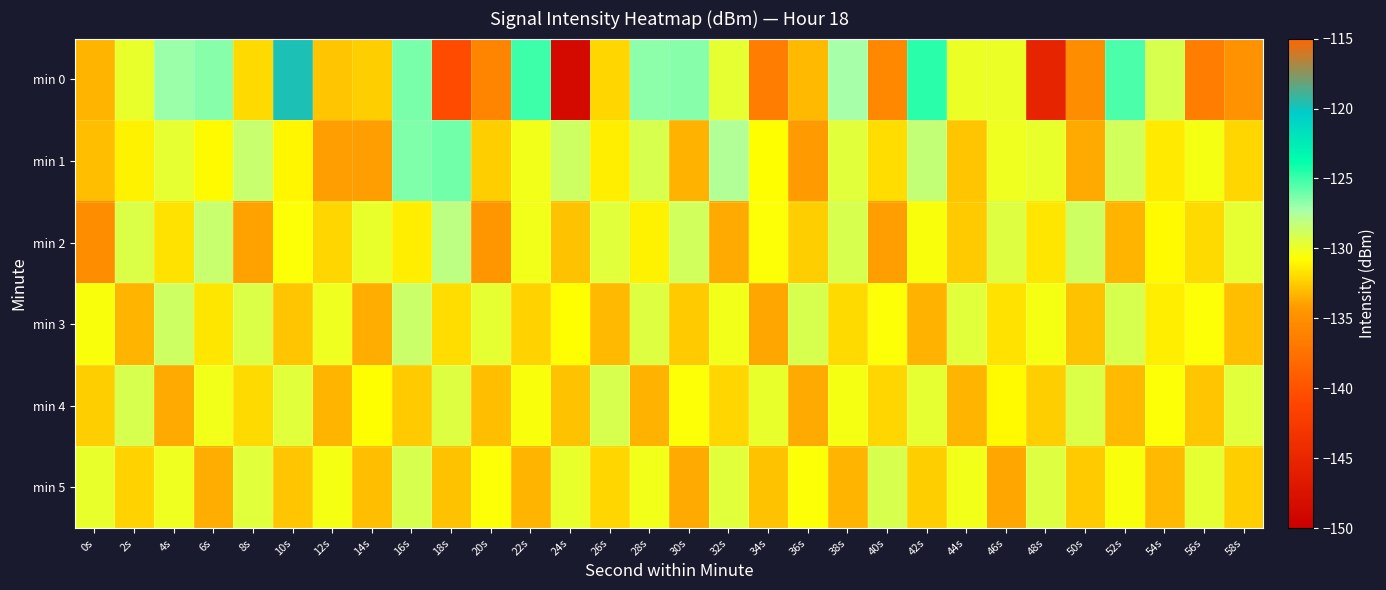

Which series has the largest total across all categories?

min 1